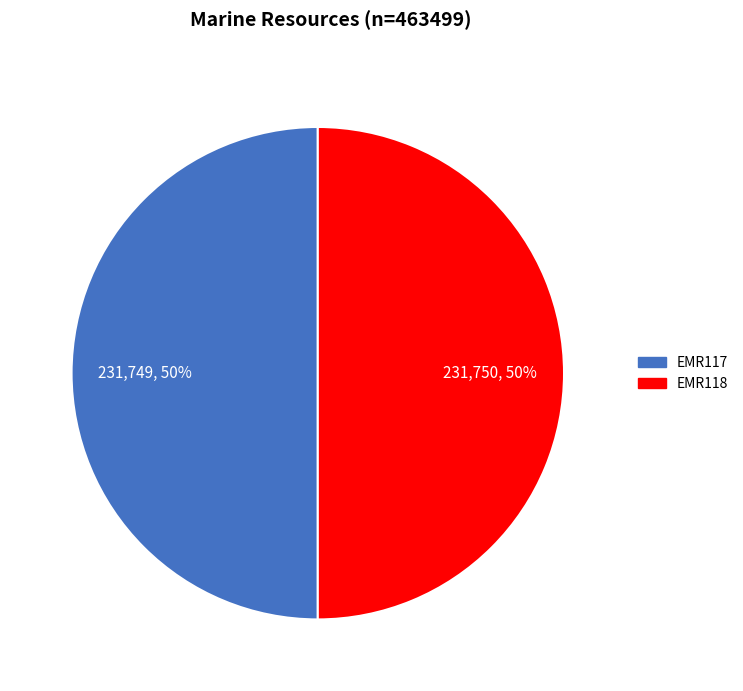

Is it true that EMR118 is 36% of the pie?

False